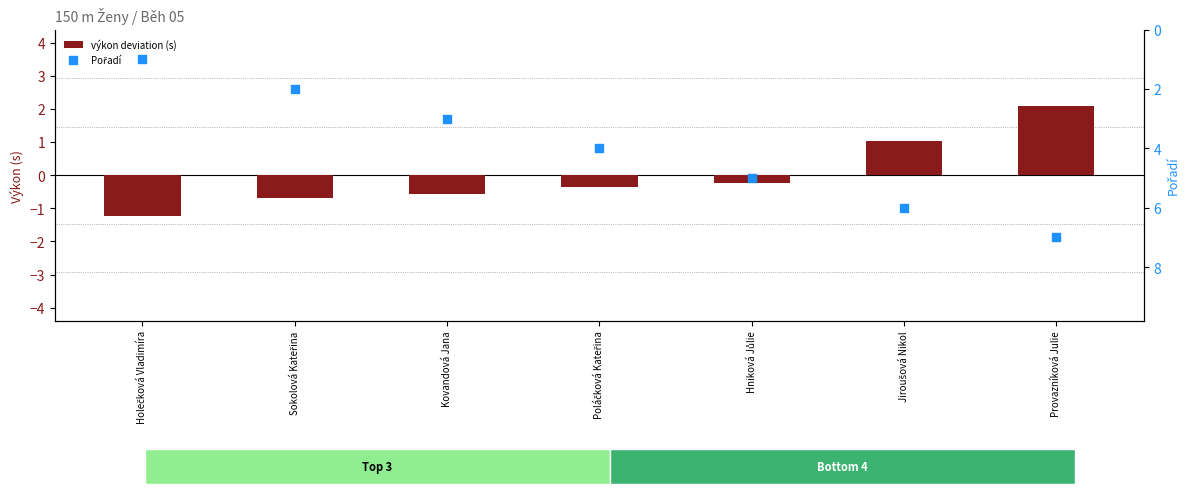

Which series has the largest Y range (max minus min)?

Pořadí